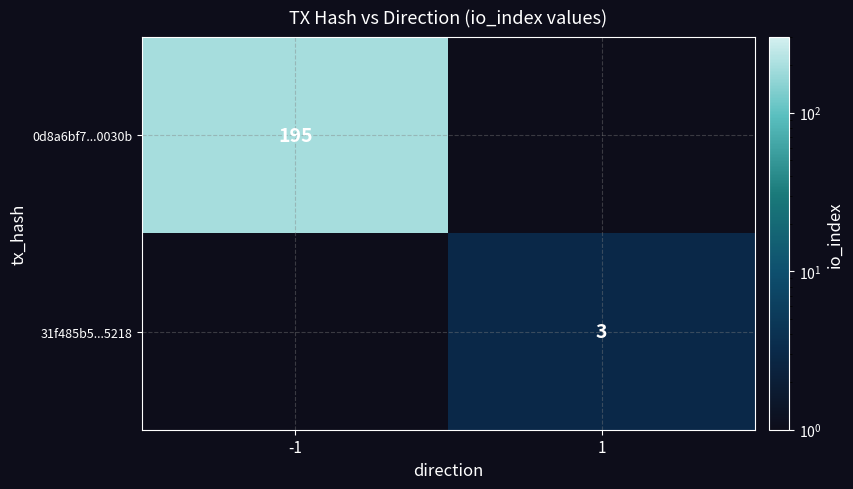

Is it true that 31f485b5...5218 equals 3 at 1?

True